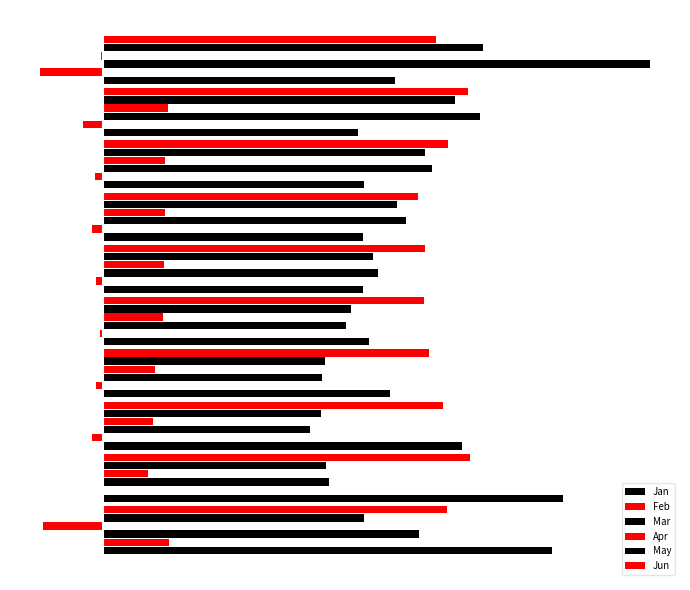

What is the sum of all Feb values?

-0.1